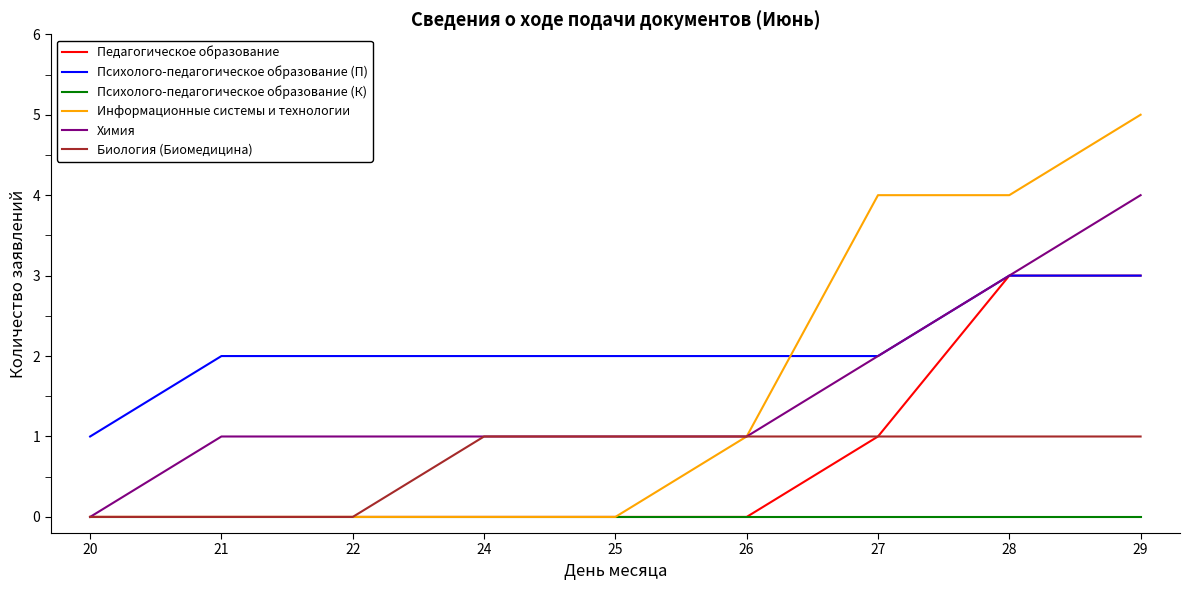

Reading left to right, what are all the values shown in this chart?

Педагогическое образование: 20=0	21=0	22=0	24=0	25=0	26=0	27=1	28=3	29=3
Психолого-педагогическое образование (П): 20=1	21=2	22=2	24=2	25=2	26=2	27=2	28=3	29=3
Психолого-педагогическое образование (К): 20=0	21=0	22=0	24=0	25=0	26=0	27=0	28=0	29=0
Информационные системы и технологии: 20=0	21=0	22=0	24=0	25=0	26=1	27=4	28=4	29=5
Химия: 20=0	21=1	22=1	24=1	25=1	26=1	27=2	28=3	29=4
Биология (Биомедицина): 20=0	21=0	22=0	24=1	25=1	26=1	27=1	28=1	29=1